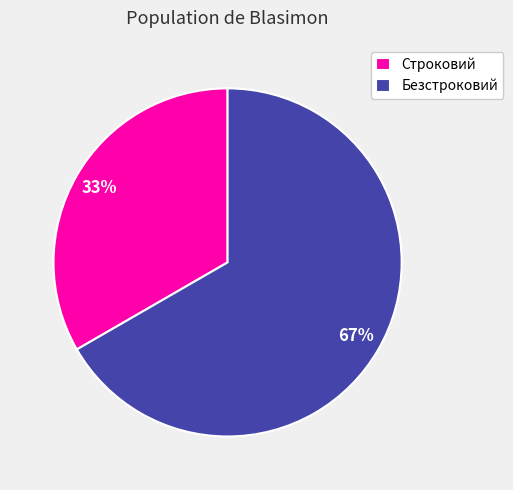

How many slices are in this pie chart?

2